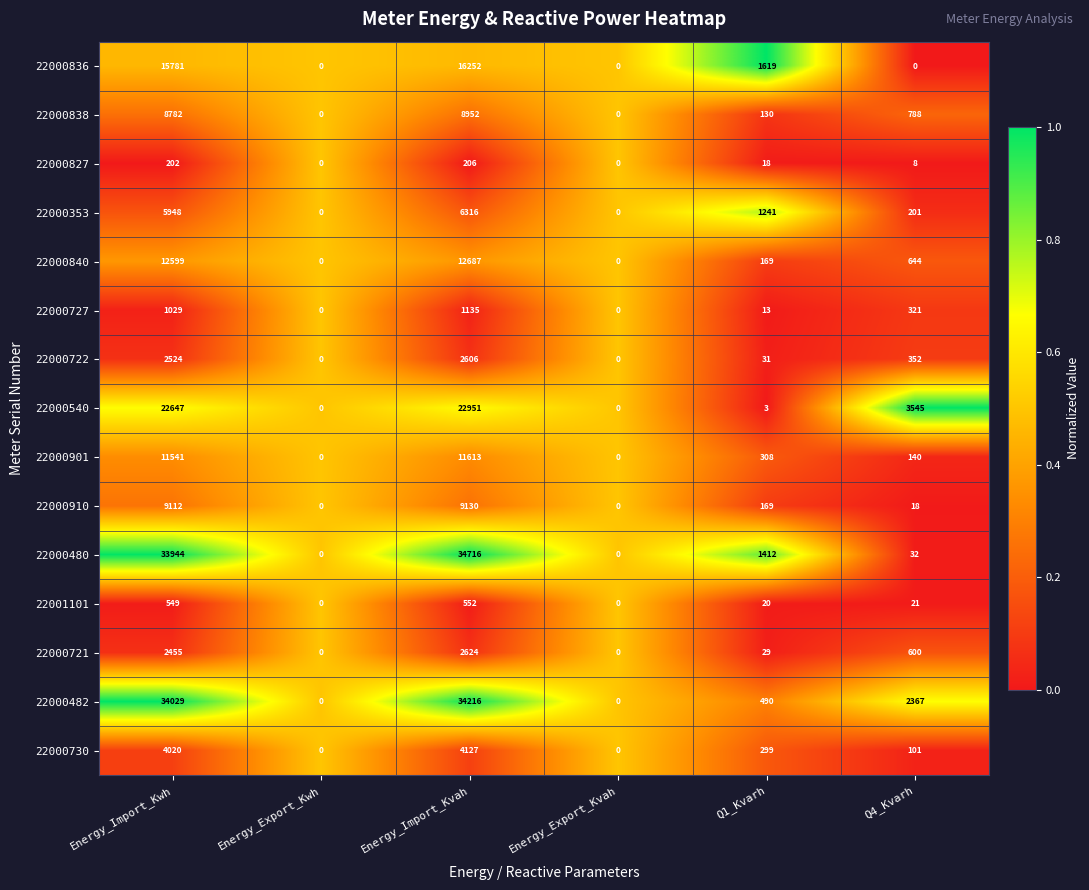

Where does the 22000480 series first go above 1412?

Energy_Import_Kwh